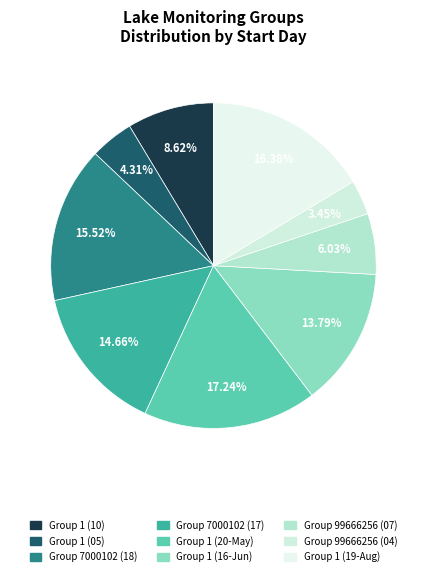

Rank the categories by value from lowest to highest.

Group 99666256 (08/04/2014), Group 1 (05/05/1994), Group 99666256 (07/07/2014), Group 1 (08/10/1993), Group 1 (06/16/2014), Group 7000102 (08/17/2004), Group 7000102 (05/18/2004), Group 1 (08/19/2014), Group 1 (05/20/2014)